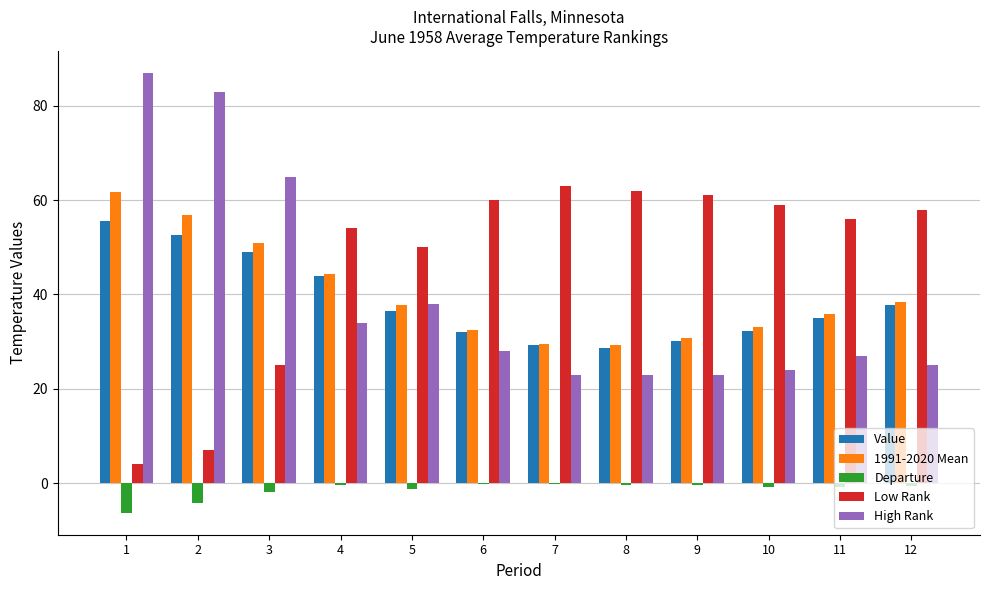

How many groups of bars are there?

12